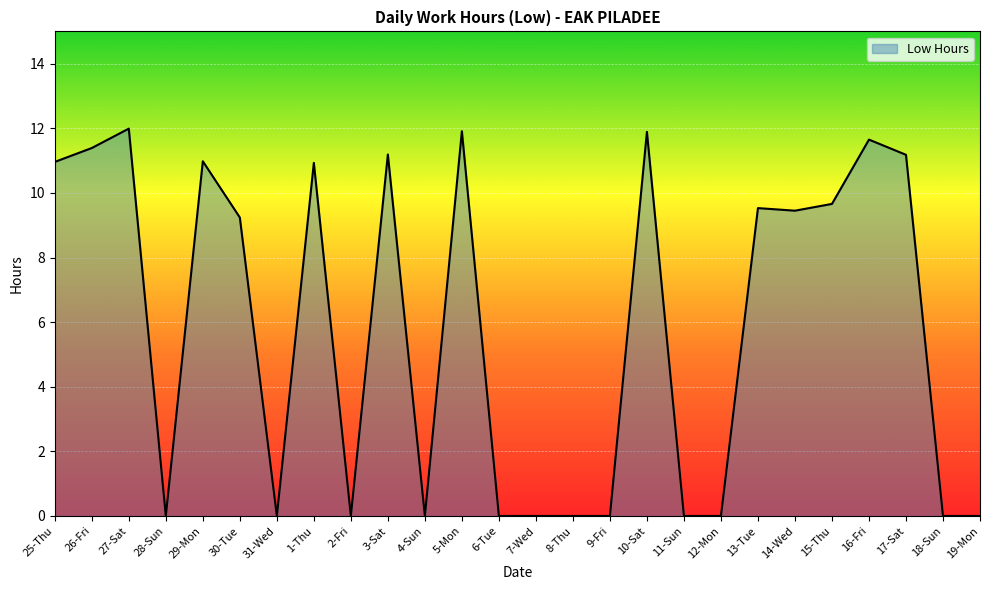

Approximately how many times larger is the value at 13-Tue compared to 10-Sat?

0.8